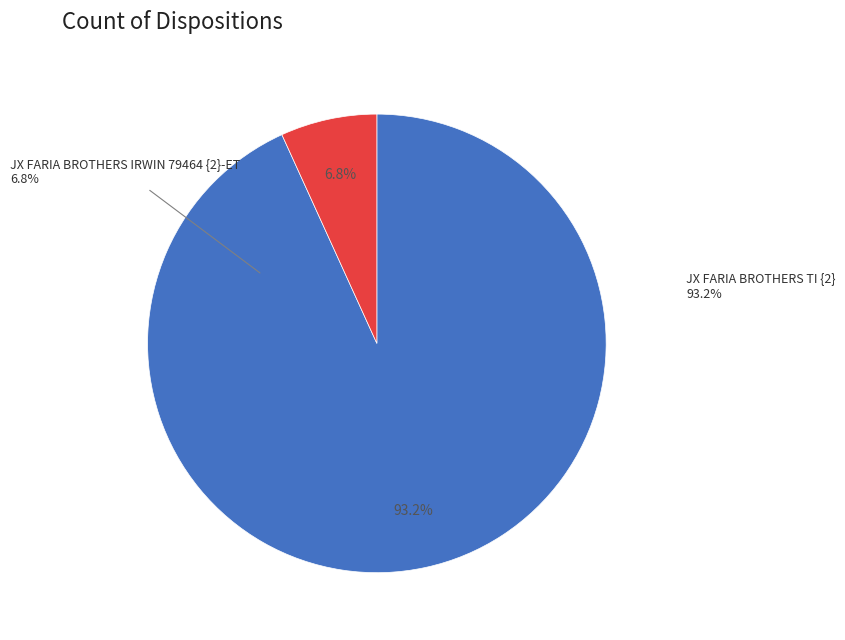

How many slices are in this pie chart?

2